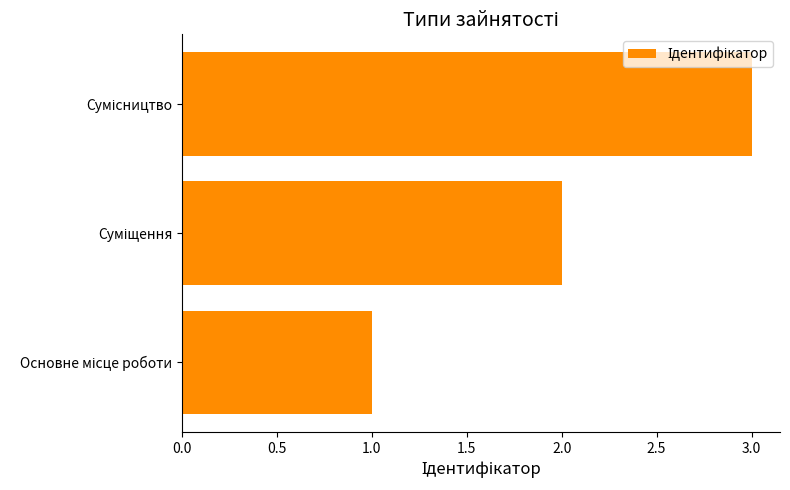

What is the maximum value shown in the chart?

3